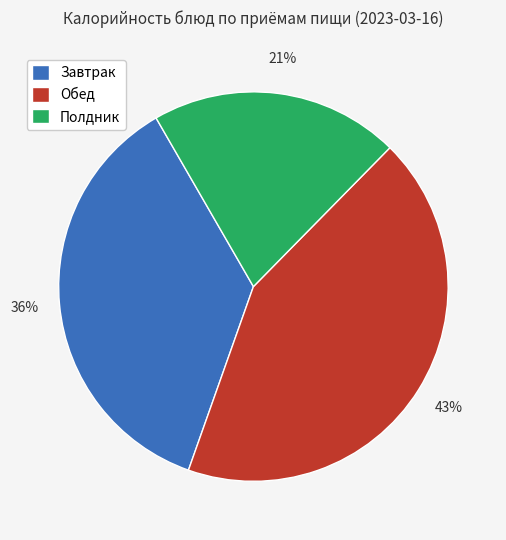

Which has a higher value, Обед or Полдник?

Обед